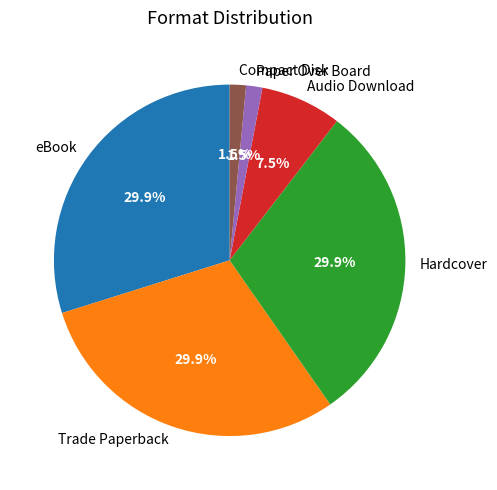

How much of the chart is everything except Paper Over Board?

98.5%